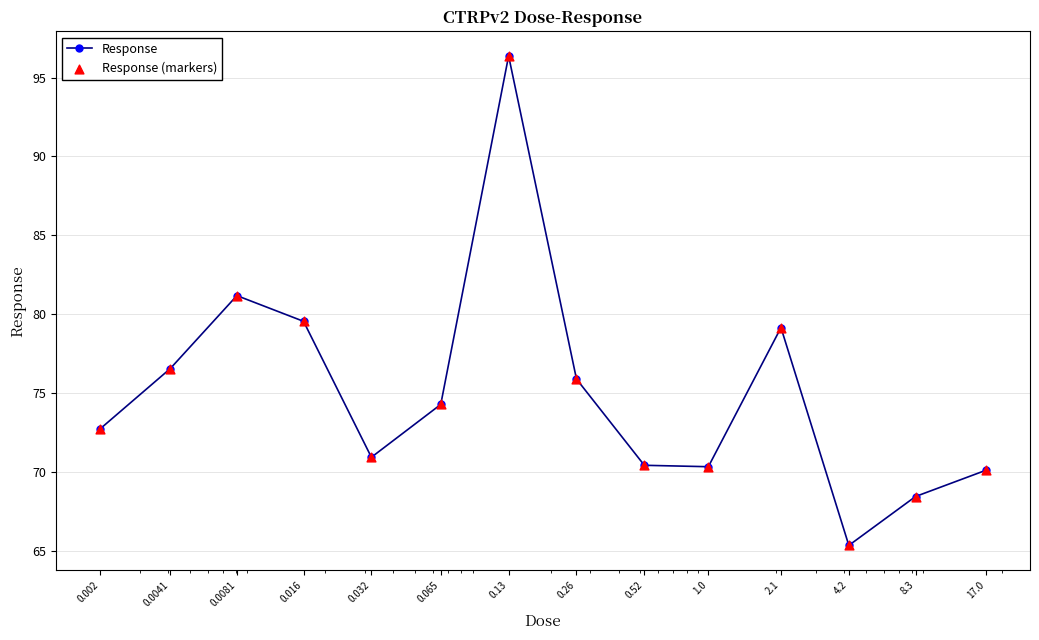

What is the maximum value shown in the chart?

96.4